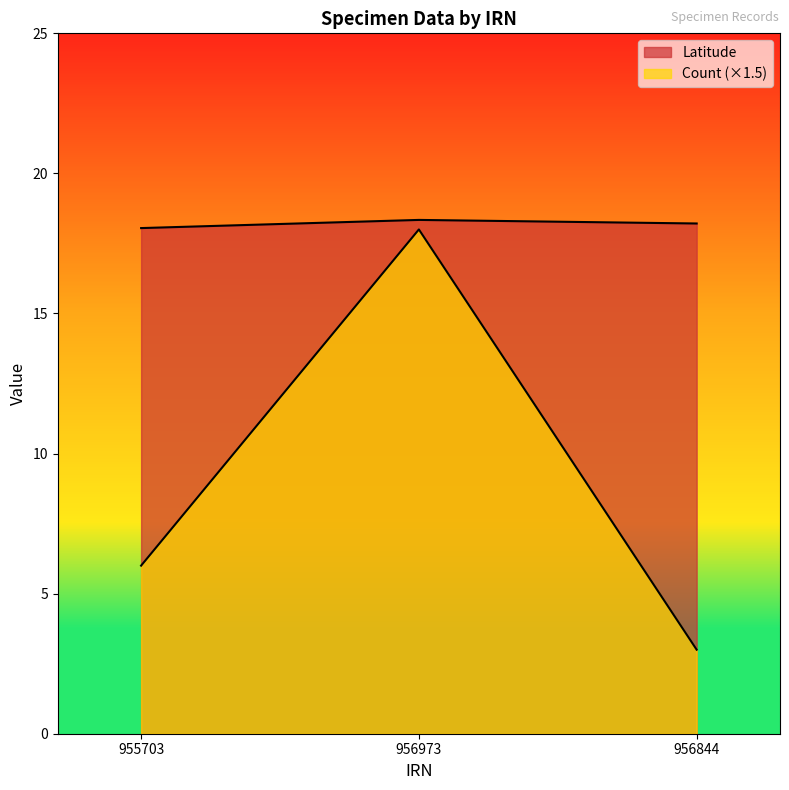

What is the sum of all Latitude values?

54.6